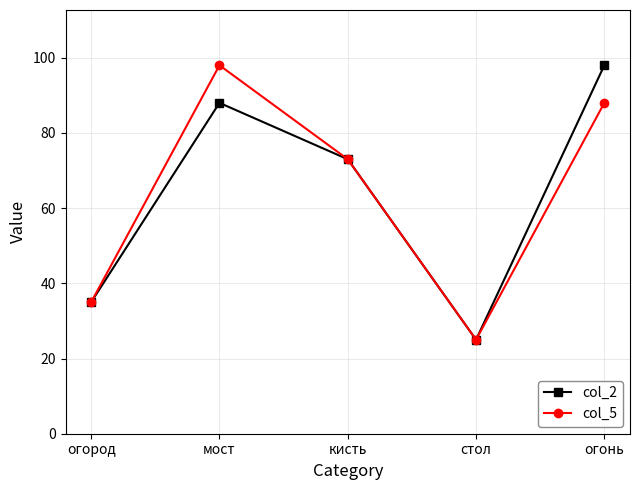

What is the difference between the maximum and minimum values in the col_2 series?

73